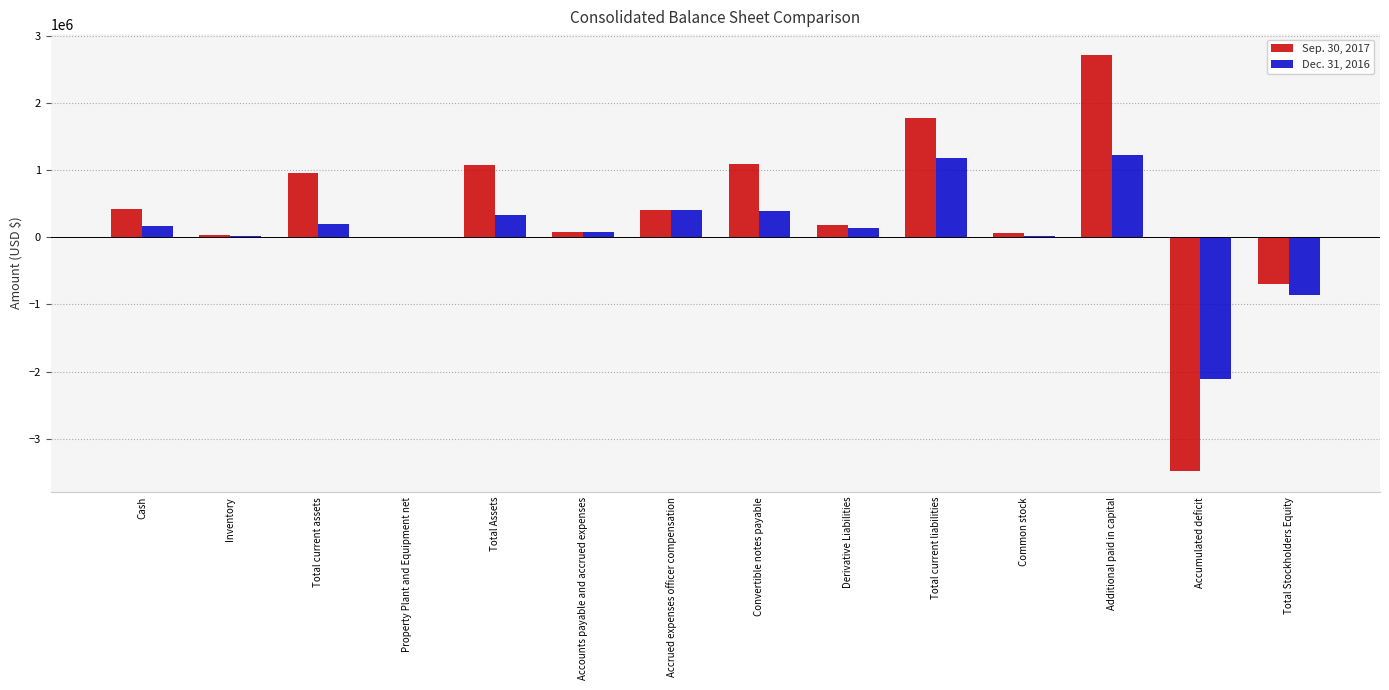

At which category is the sum across all series the highest?

Additional paid in capital